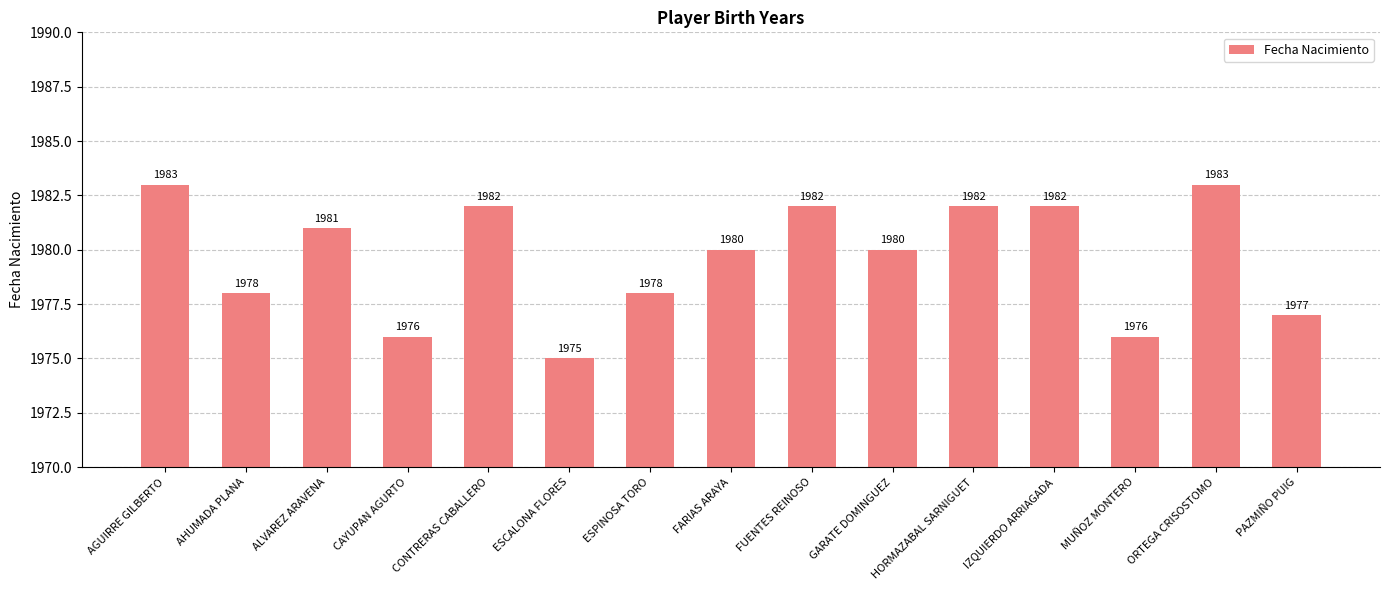

How many series are shown in this chart?

1